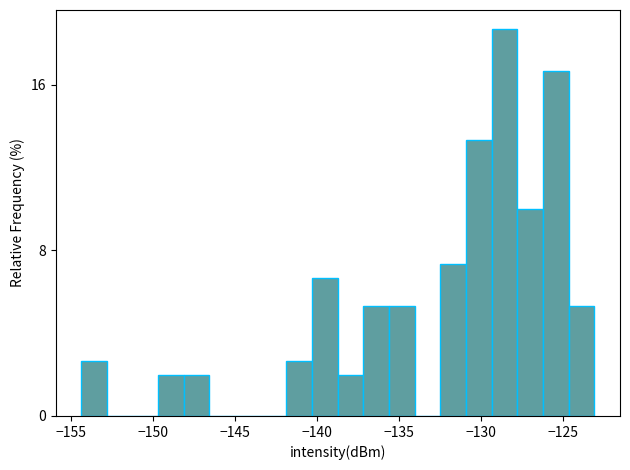

Read against the x-axis, roughly where is the centre of the tallest bar?

-128.5